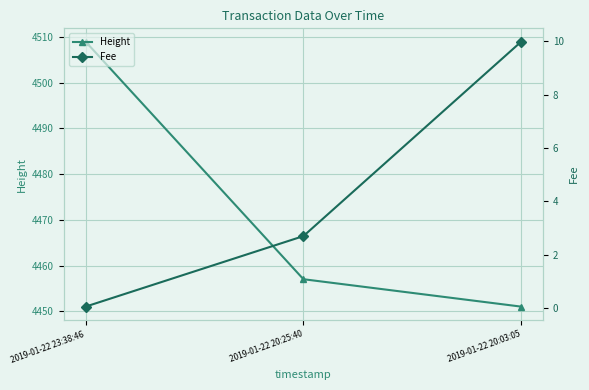

How many series are shown in this chart?

2